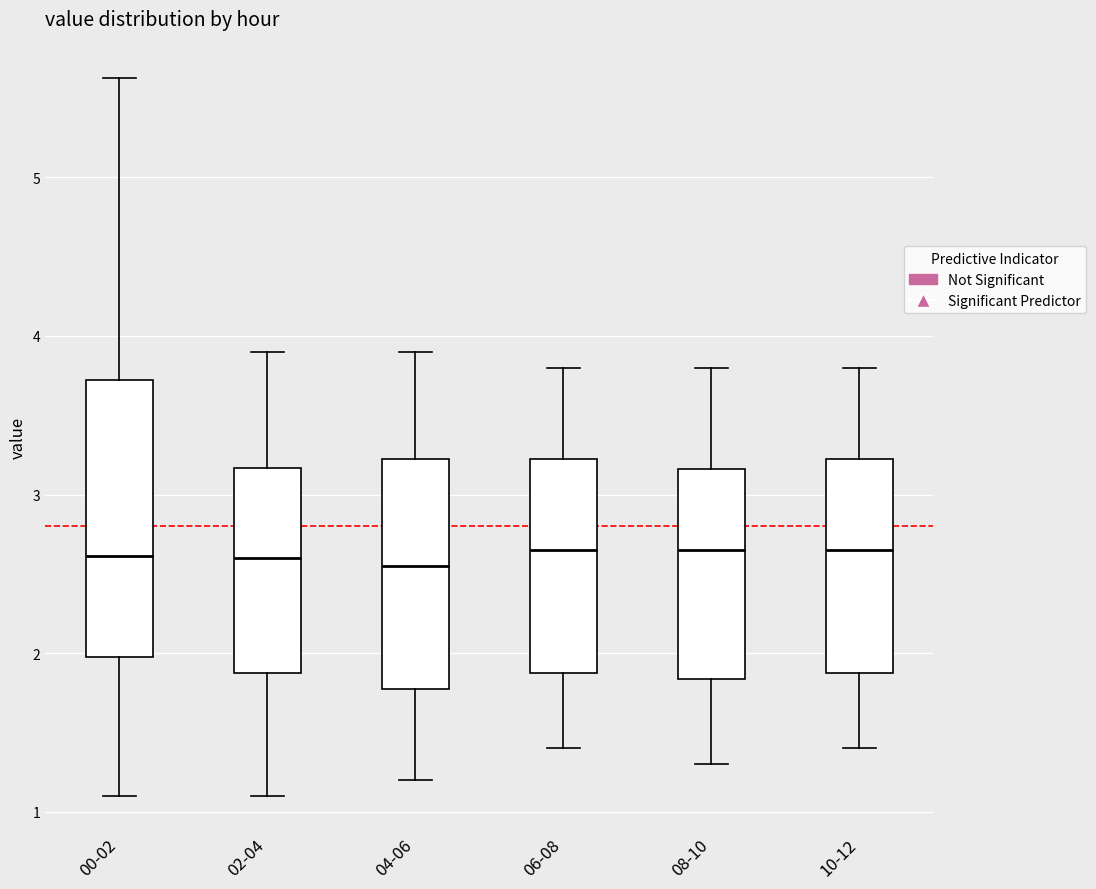

Reading left to right, transcribe this box plot: for each box, give where its median line is, the range the box spans, and where its two whiskers end, as read against the y-axis. The values are not printed on the chart, so give them approximately, as read against the axis.

00-02: median 2.6, box 2.0 to 3.7, whiskers 1.1 to 5.6
02-04: median 2.6, box 1.9 to 3.2, whiskers 1.1 to 3.9
04-06: median 2.6, box 1.8 to 3.2, whiskers 1.2 to 3.9
06-08: median 2.7, box 1.9 to 3.2, whiskers 1.4 to 3.8
08-10: median 2.7, box 1.8 to 3.2, whiskers 1.3 to 3.8
10-12: median 2.7, box 1.9 to 3.2, whiskers 1.4 to 3.8